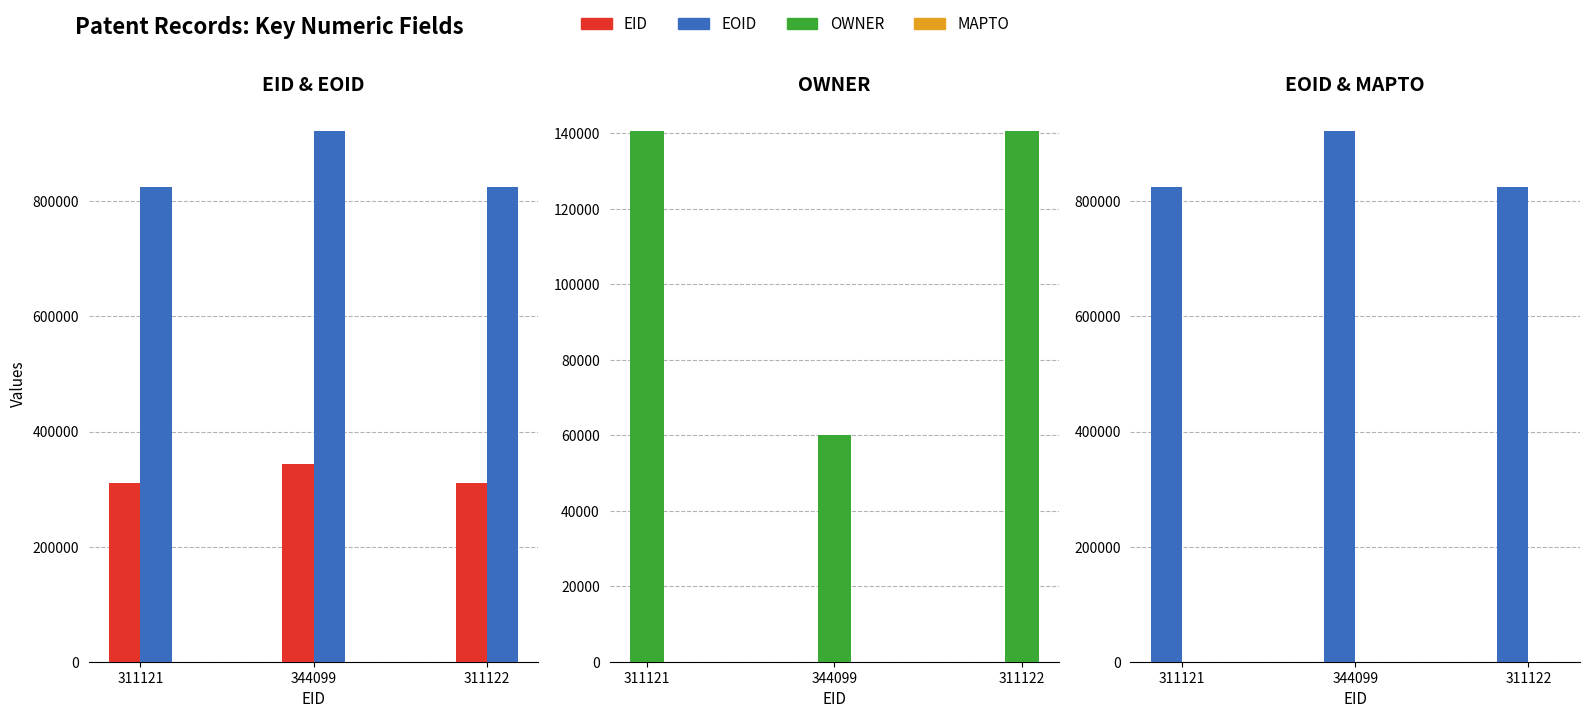

The OWNER series shows 140497 at 311121. True or false?

True